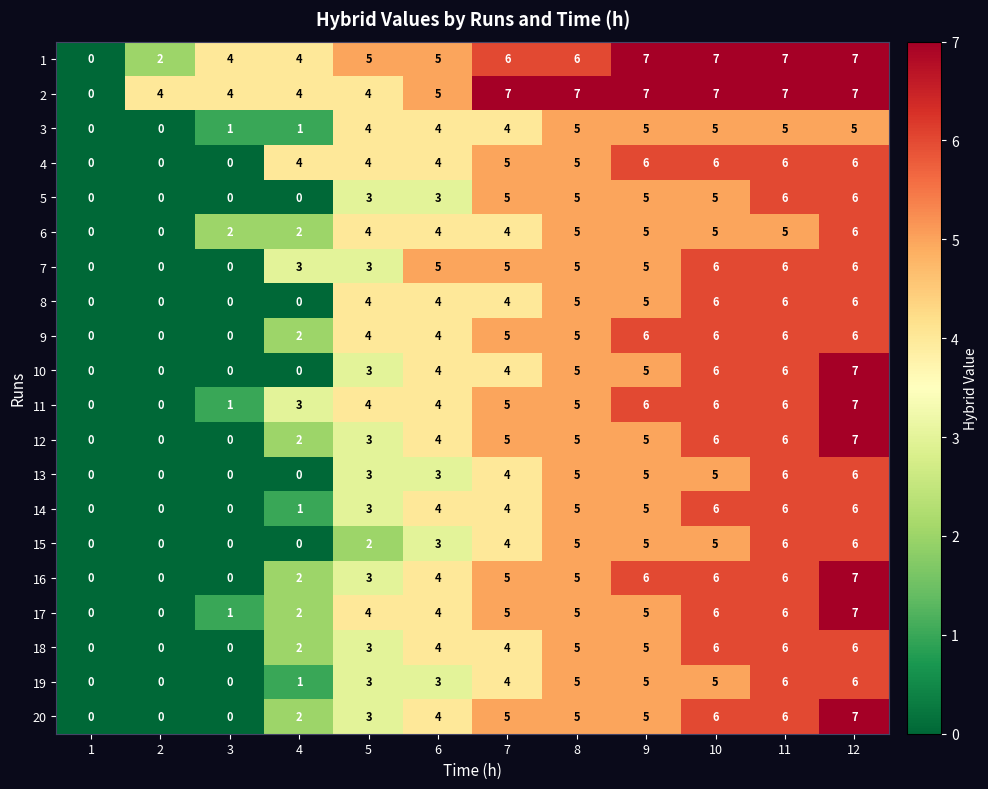

How many 13 values are between 0 and 5?

10